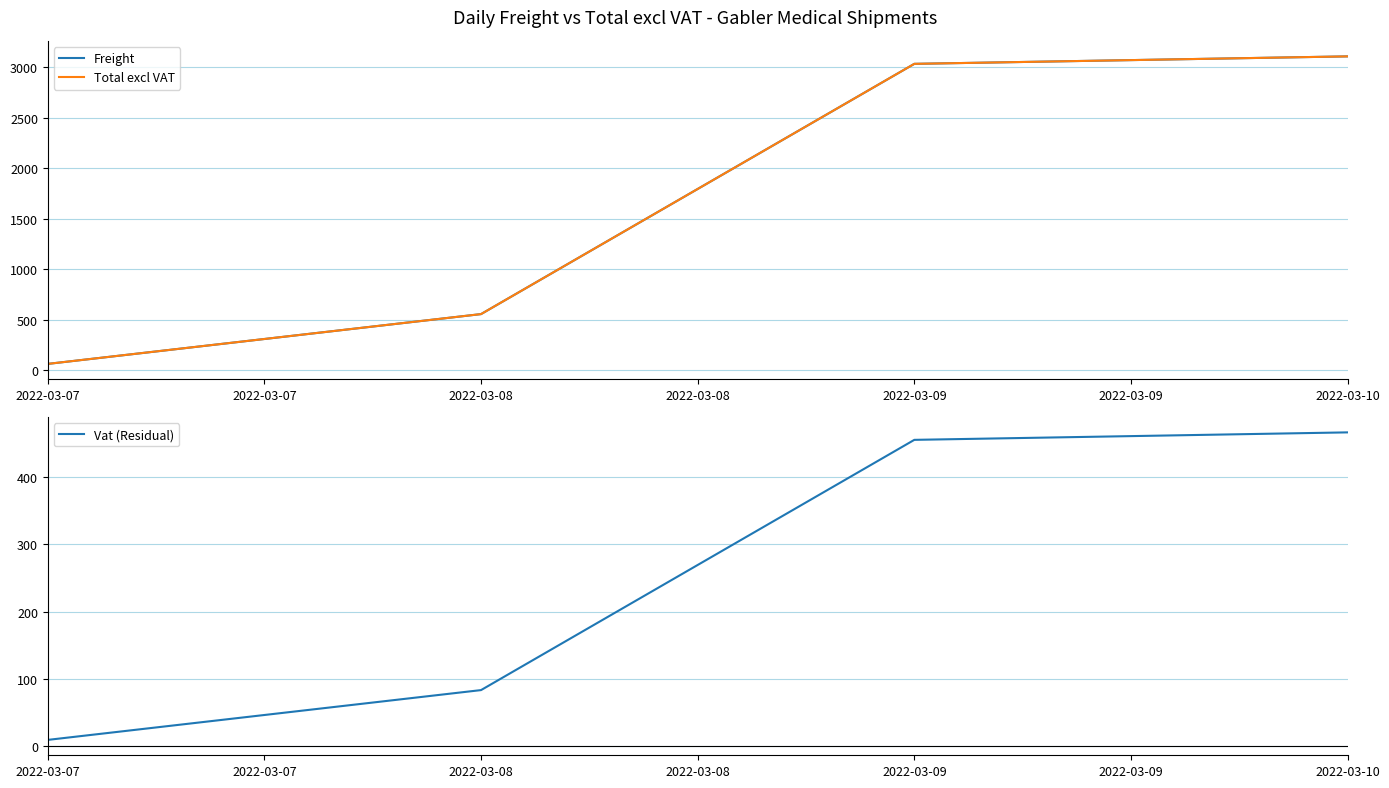

The value of Vat (Residual) at 2022-03-09 is 253.3. True or false?

False